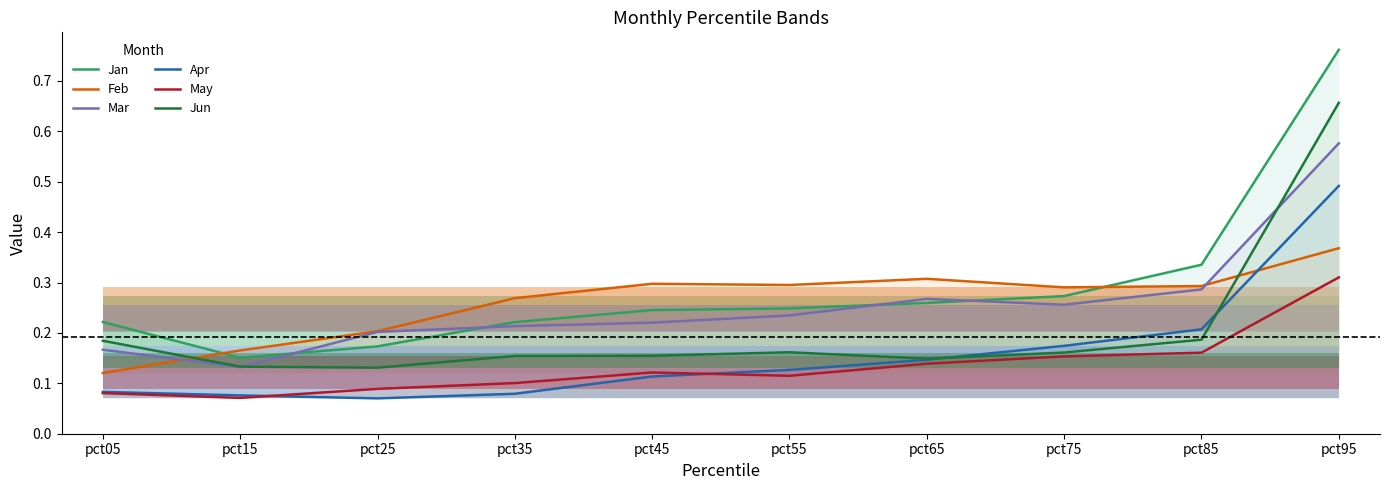

Does the chart have visible grid lines?

No